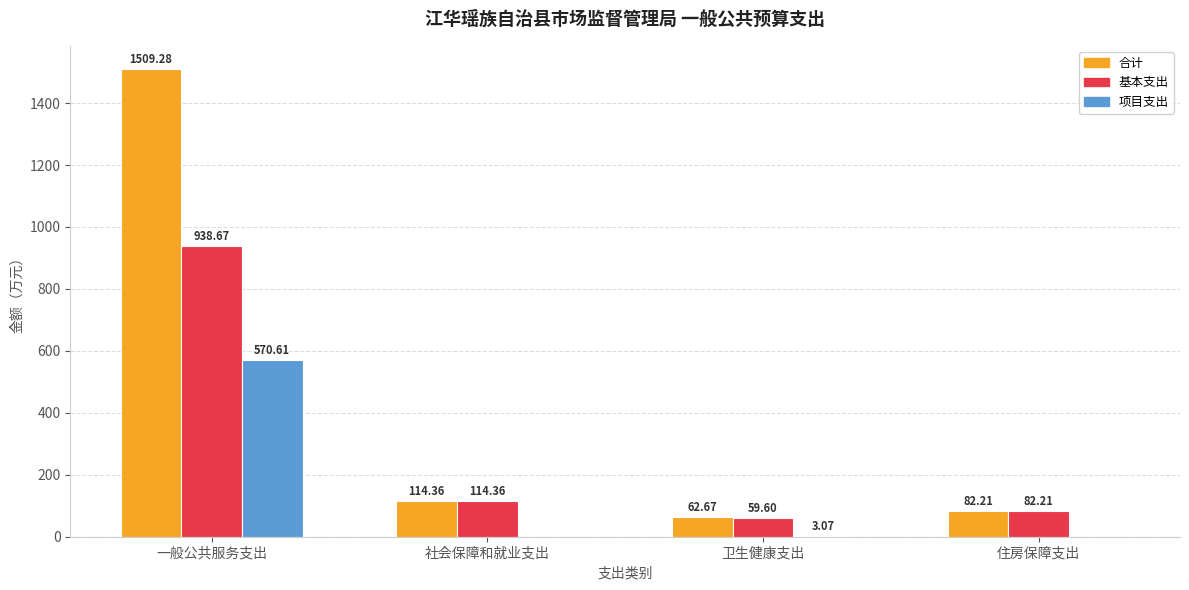

Which series changed the most between 一般公共服务支出 and 卫生健康支出?

合计